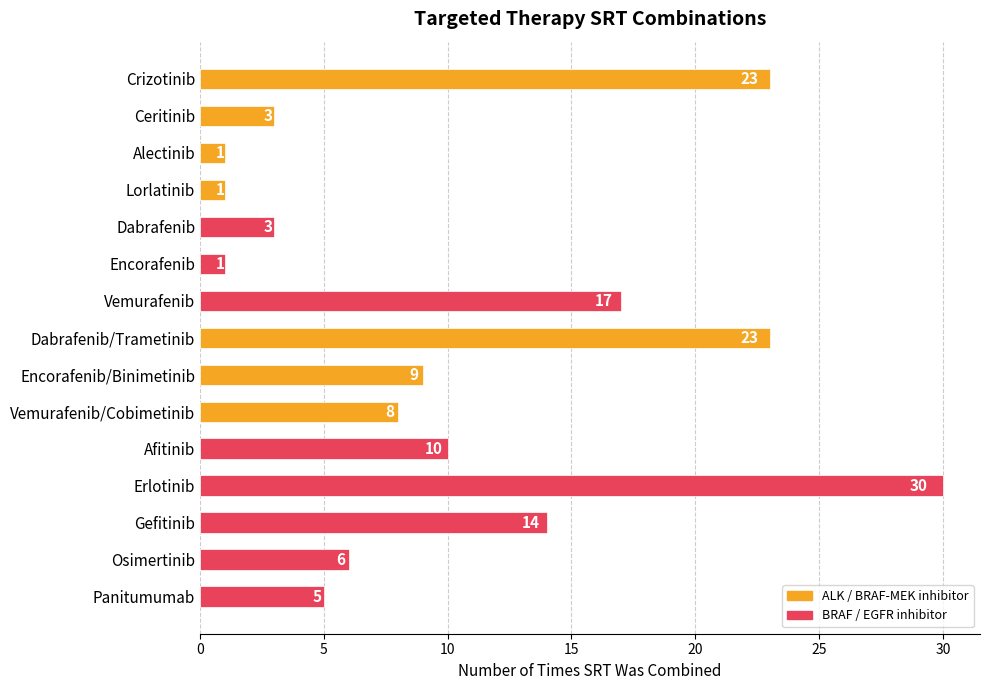

The value at Gefitinib is 25. True or false?

False